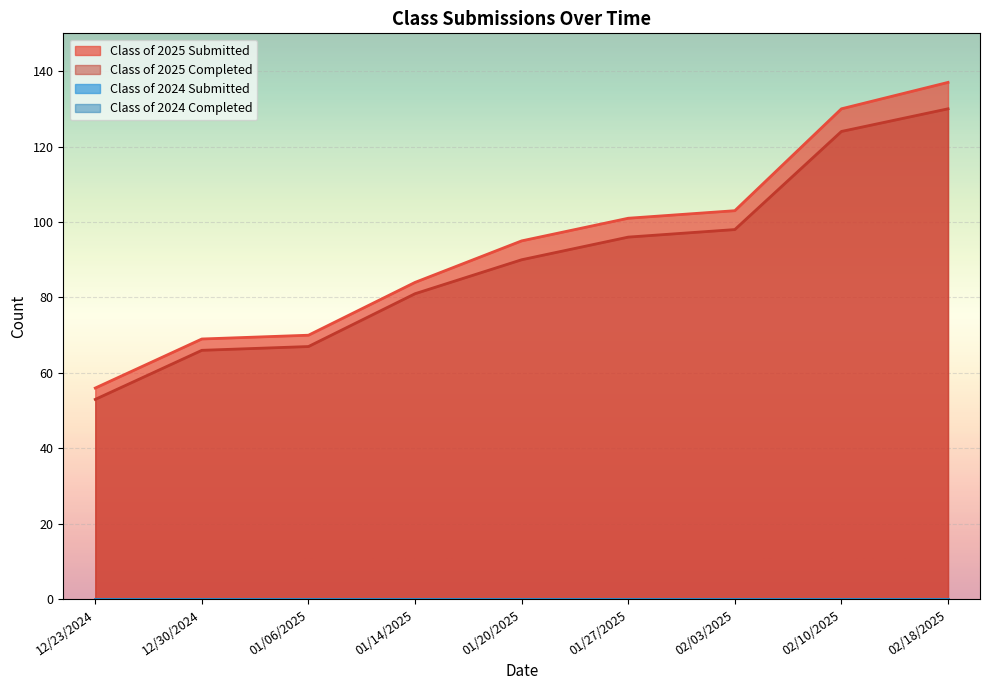

True or false: Class of 2025 Completed and Class of 2025 Submitted cross at least once.

False